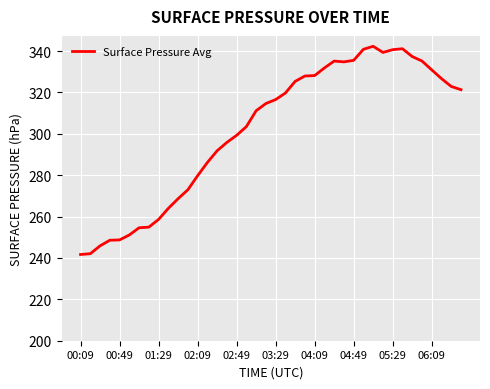

What is the greatest value displayed?

342.3